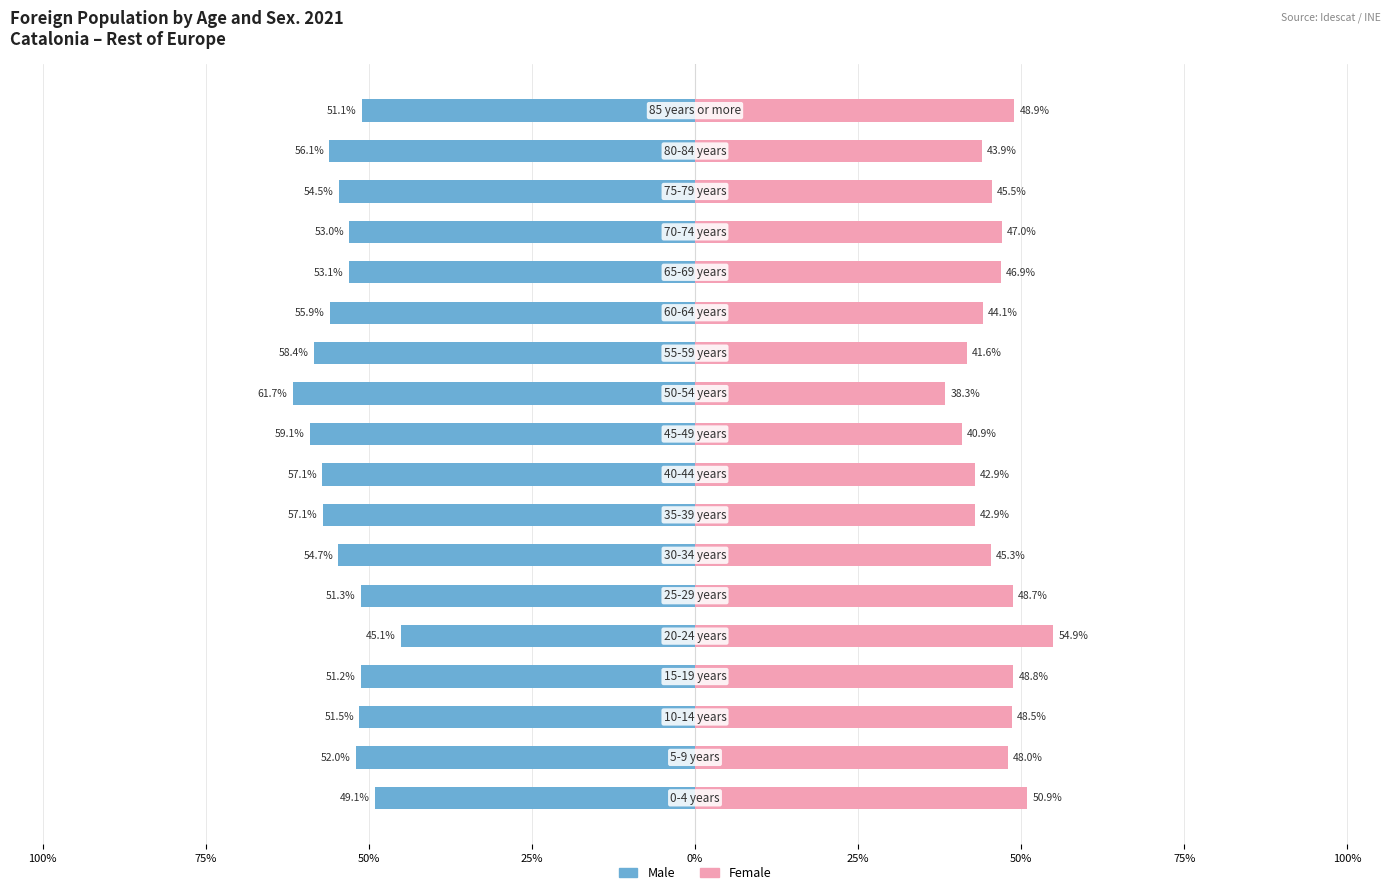

Reading left to right, list all the values displayed in this chart.

Men: -49.1	-52.0	-51.5	-51.2	-45.1	-51.3	-54.7	-57.1	-57.1	-59.1	-61.7	-58.4	-55.9	-53.1	-53.0	-54.5	-56.1	-51.1
Women: 50.9	48.0	48.5	48.8	54.9	48.7	45.3	42.9	42.9	40.9	38.3	41.6	44.1	46.9	47.0	45.5	43.9	48.9